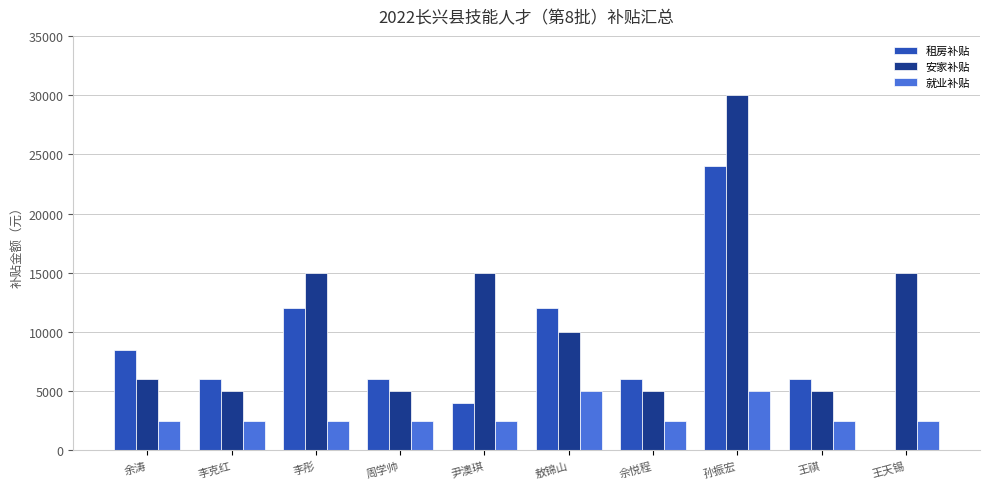

At which label does 租房补贴 reach its peak?

孙振宏